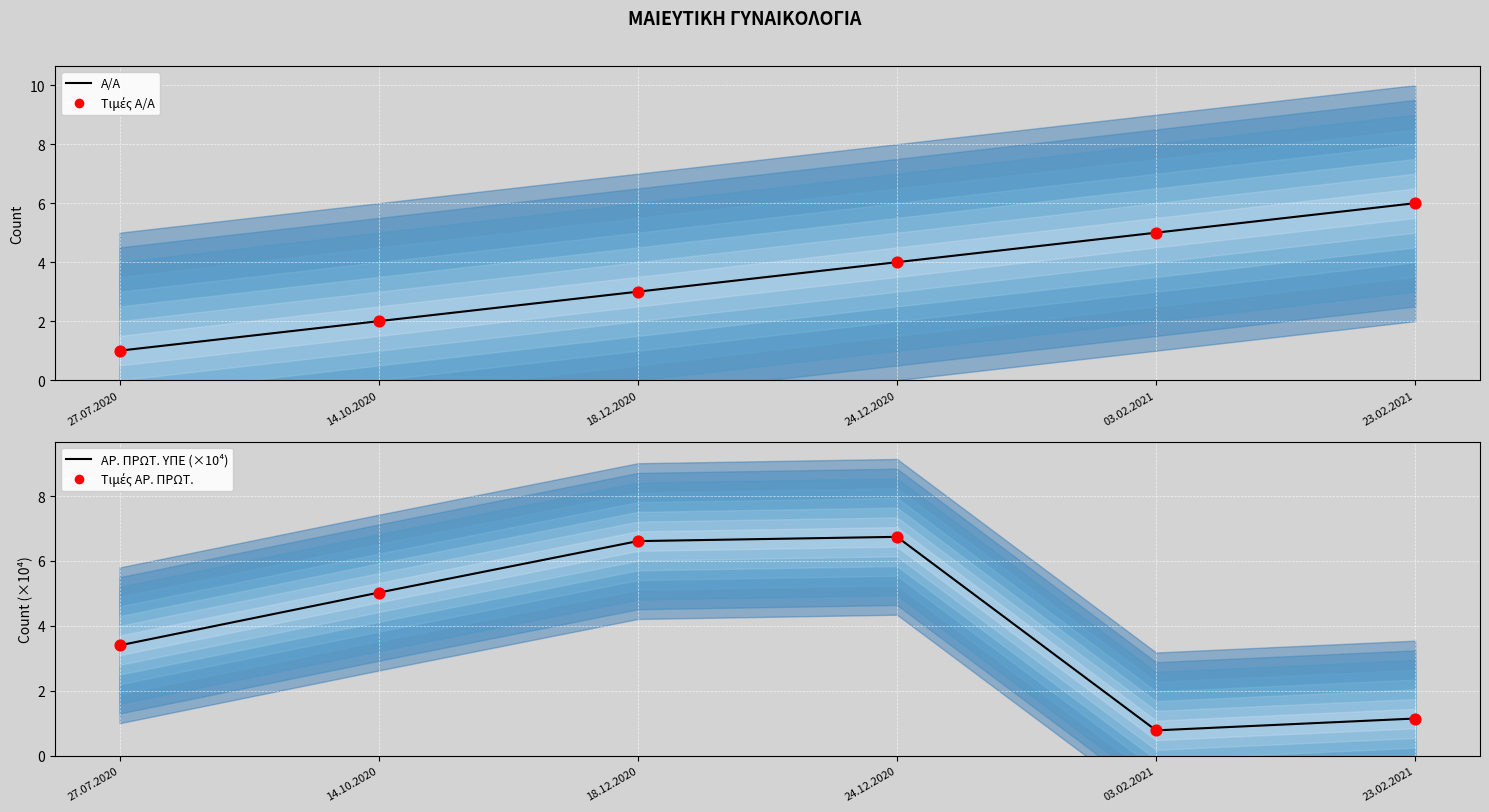

Which series has the largest Y range (max minus min)?

ΑΡ. ΠΡΩΤ. ΥΠΕ (×10⁴)